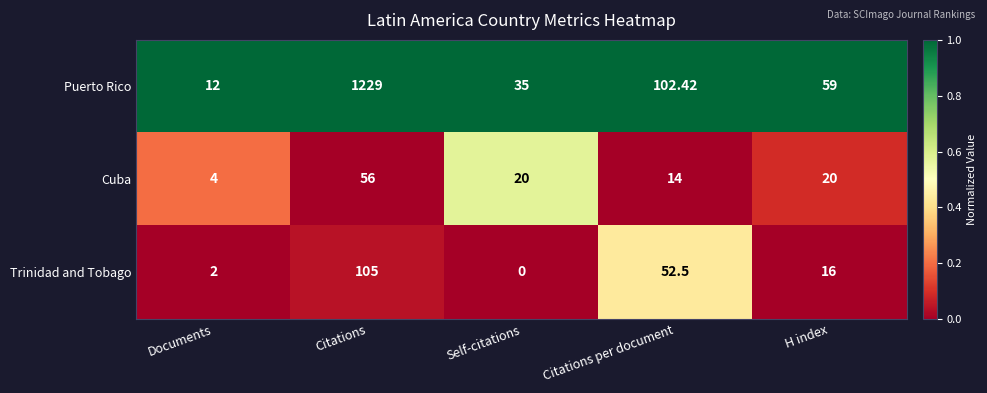

Rank the series by their maximum value, from lowest to highest.

Cuba, Trinidad and Tobago, Puerto Rico